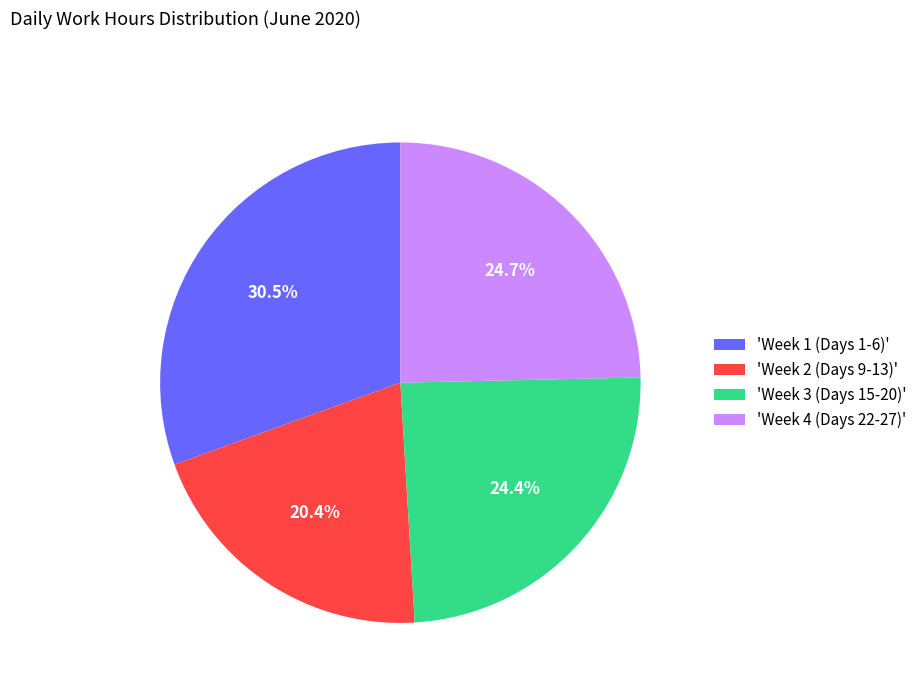

What is the largest slice in the pie chart?

'Week 1 (Days 1-6)'